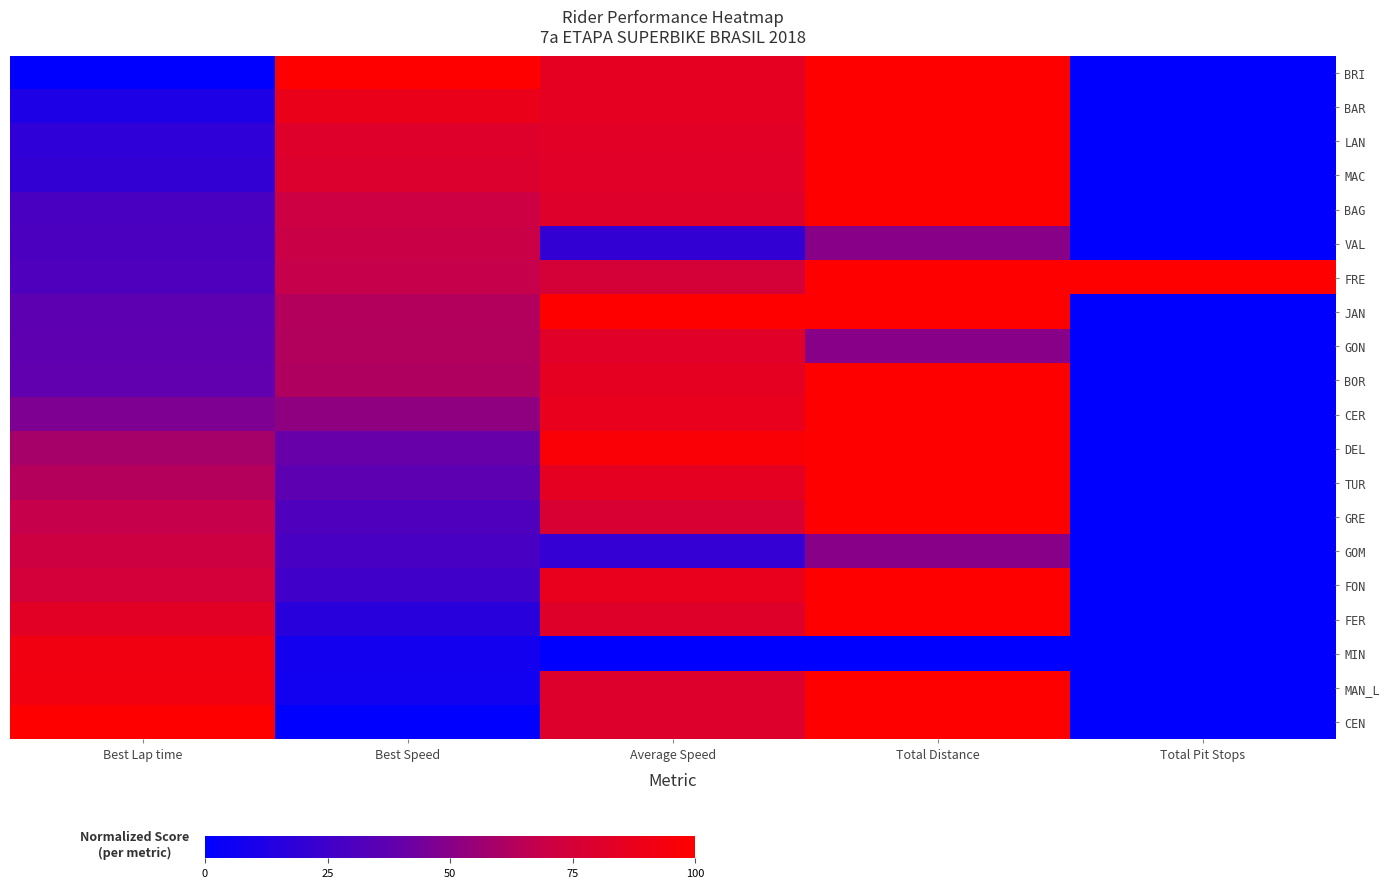

Reading left to right, list all the values displayed in this chart.

BRI: Best Lap time=0.0	Best Speed=100.0	Average Speed=84.7	Total Distance=100.0	Total Pit Stops=0.0
BAR: Best Lap time=11.6	Best Speed=88.0	Average Speed=84.9	Total Distance=100.0	Total Pit Stops=0.0
LAN: Best Lap time=18.7	Best Speed=80.8	Average Speed=83.0	Total Distance=100.0	Total Pit Stops=0.0
MAC: Best Lap time=20.0	Best Speed=79.4	Average Speed=82.8	Total Distance=100.0	Total Pit Stops=0.0
BAG: Best Lap time=29.0	Best Speed=70.3	Average Speed=80.8	Total Distance=100.0	Total Pit Stops=0.0
VAL: Best Lap time=29.9	Best Speed=69.4	Average Speed=20.2	Total Distance=50.0	Total Pit Stops=0.0
FRE: Best Lap time=31.0	Best Speed=68.3	Average Speed=74.7	Total Distance=100.0	Total Pit Stops=100.0
JAN: Best Lap time=36.6	Best Speed=62.6	Average Speed=100.0	Total Distance=100.0	Total Pit Stops=0.0
GON: Best Lap time=36.8	Best Speed=62.4	Average Speed=82.3	Total Distance=50.0	Total Pit Stops=0.0
BOR: Best Lap time=37.5	Best Speed=61.7	Average Speed=84.8	Total Distance=100.0	Total Pit Stops=0.0
CER: Best Lap time=47.0	Best Speed=52.1	Average Speed=86.9	Total Distance=100.0	Total Pit Stops=0.0
DEL: Best Lap time=58.9	Best Speed=40.2	Average Speed=97.1	Total Distance=100.0	Total Pit Stops=0.0
TUR: Best Lap time=62.9	Best Speed=36.2	Average Speed=84.7	Total Distance=100.0	Total Pit Stops=0.0
GRE: Best Lap time=68.3	Best Speed=30.9	Average Speed=77.1	Total Distance=100.0	Total Pit Stops=0.0
GOM: Best Lap time=70.9	Best Speed=28.4	Average Speed=20.6	Total Distance=50.0	Total Pit Stops=0.0
FON: Best Lap time=74.2	Best Speed=25.1	Average Speed=87.2	Total Distance=100.0	Total Pit Stops=0.0
FER: Best Lap time=83.3	Best Speed=16.2	Average Speed=80.9	Total Distance=100.0	Total Pit Stops=0.0
MIN: Best Lap time=92.1	Best Speed=7.7	Average Speed=0.0	Total Distance=0.0	Total Pit Stops=0.0
MAN_L: Best Lap time=92.7	Best Speed=7.1	Average Speed=80.2	Total Distance=100.0	Total Pit Stops=0.0
CEN: Best Lap time=100.0	Best Speed=0.0	Average Speed=80.0	Total Distance=100.0	Total Pit Stops=0.0